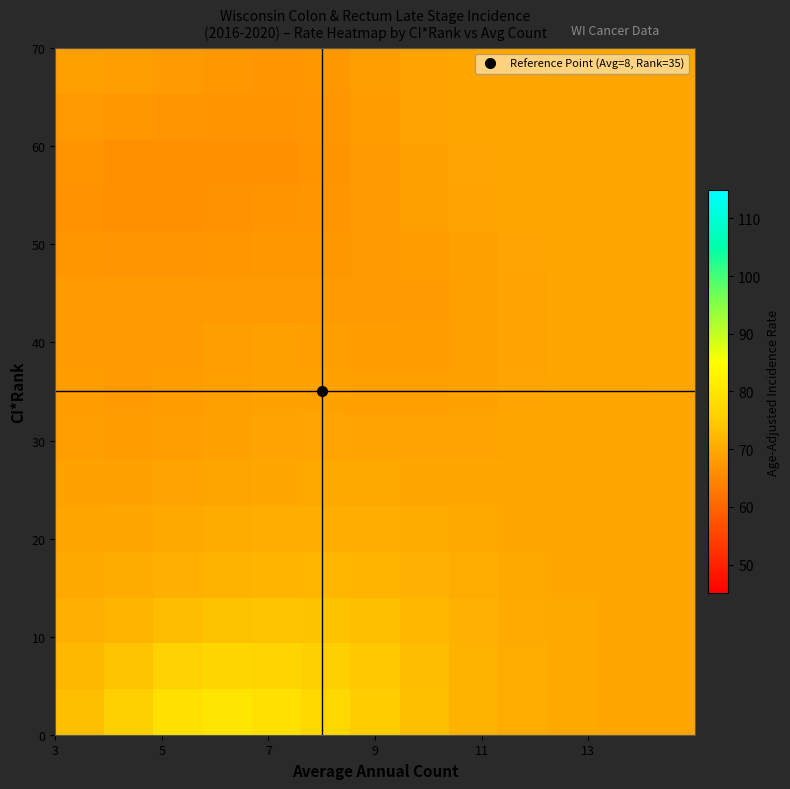

What is the smallest value displayed?

66.2